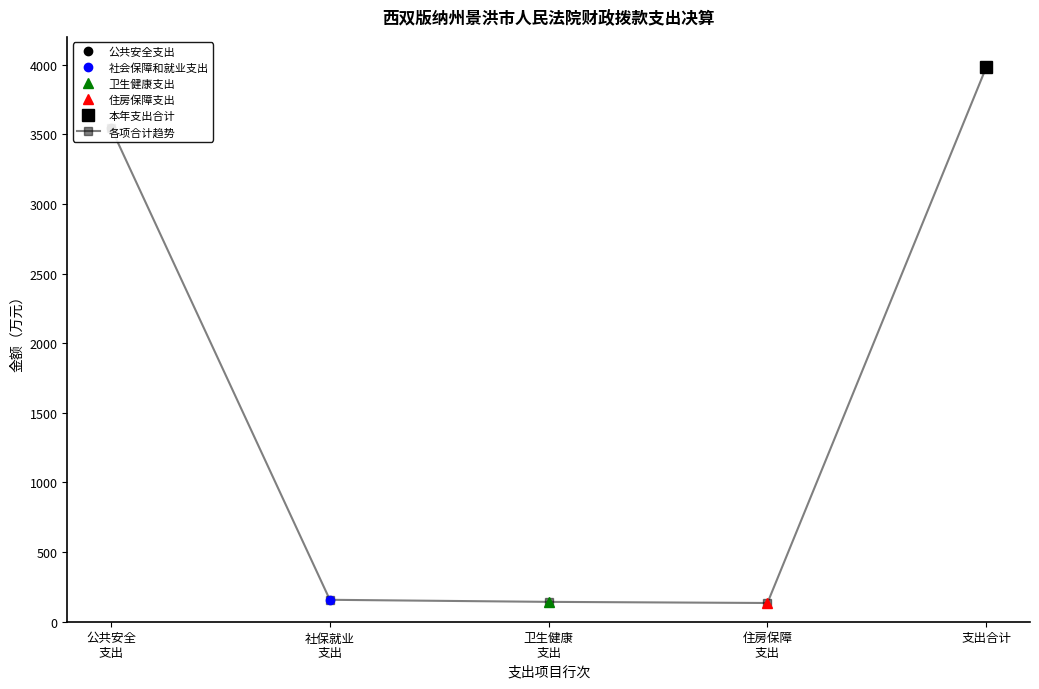

What position from the left is 卫生健康
支出?

3